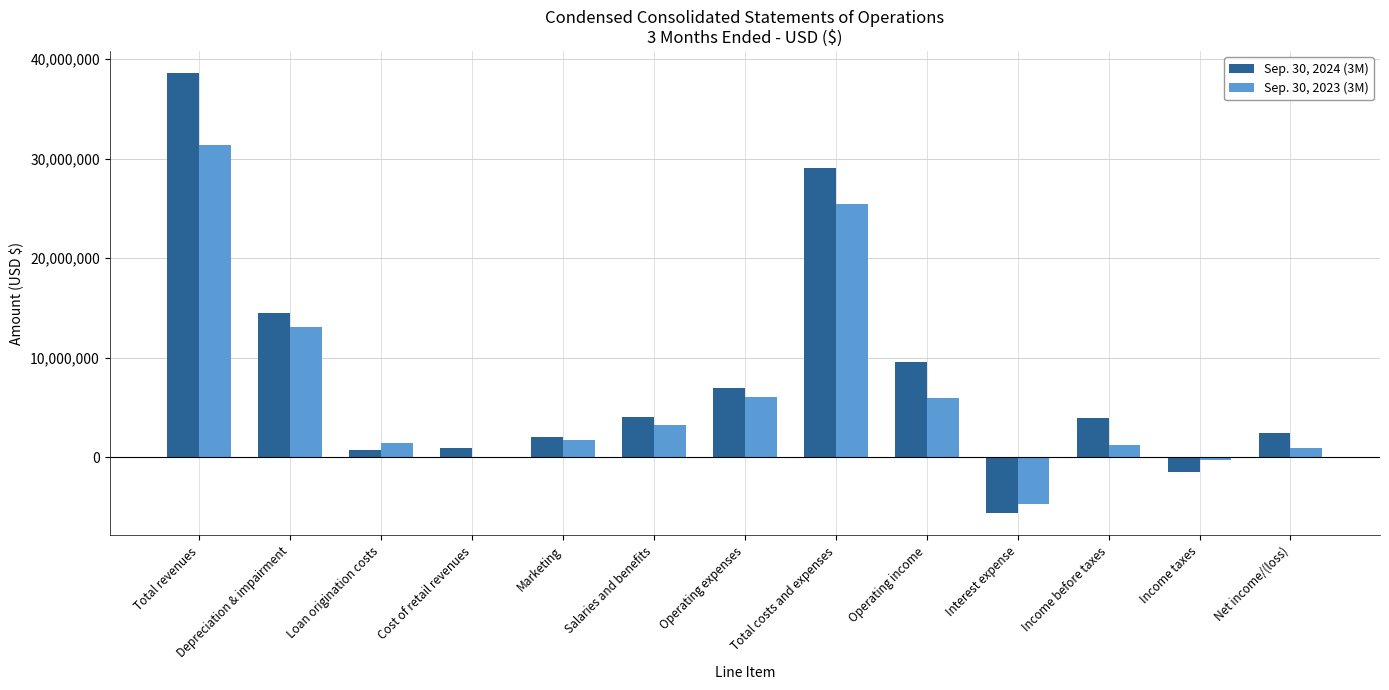

Which label corresponds to the largest value in the chart?

Total revenues